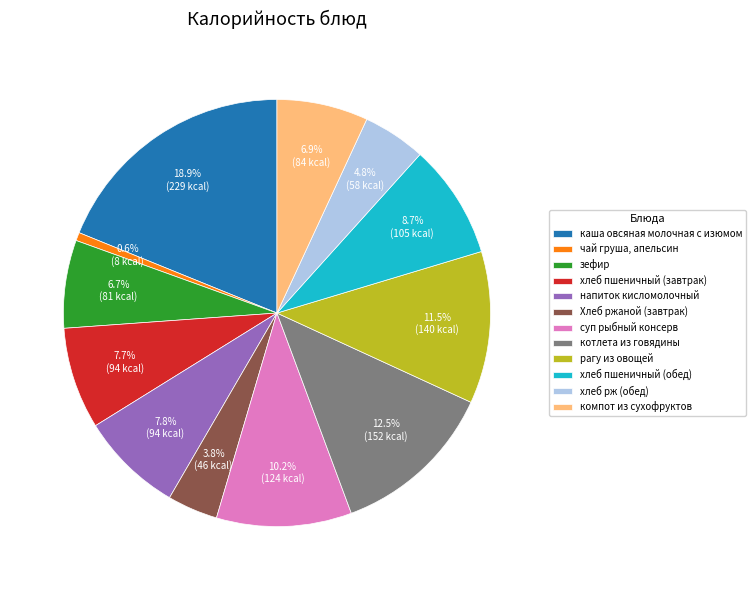

Is хлеб рж (обед) the majority of the pie?

No